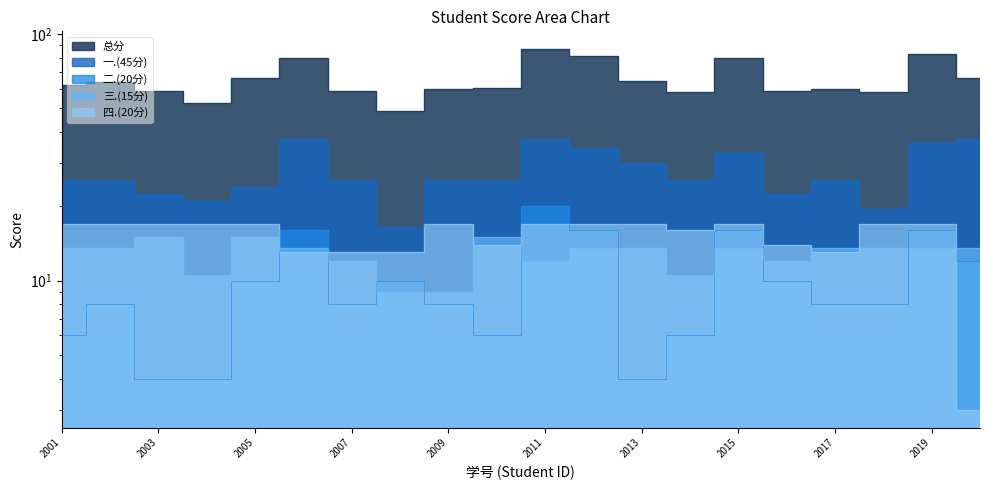

Is it true that 一.(45分) equals 14.6 at 2005?

False